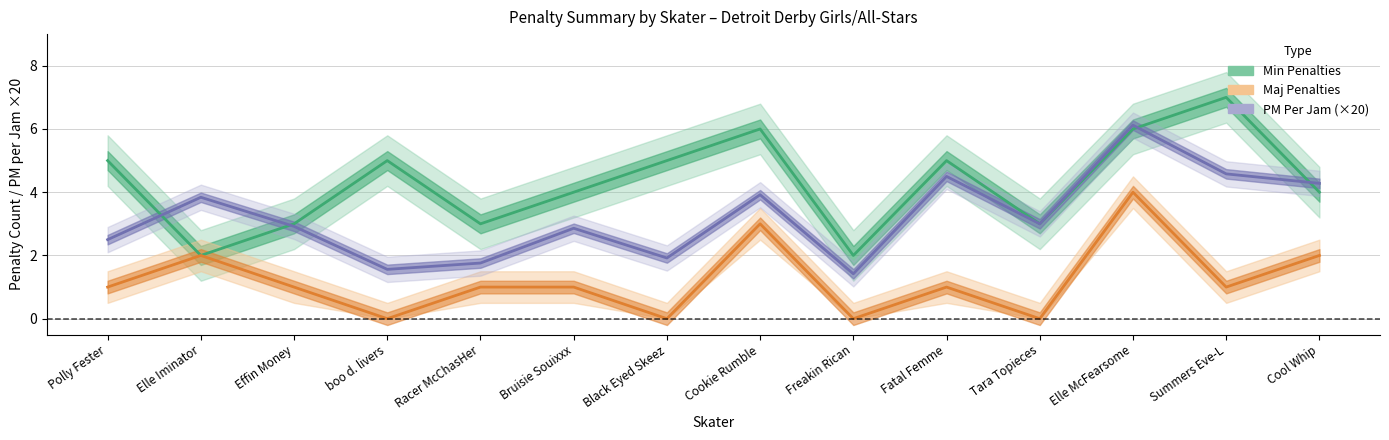

True or false: Maj Penalties and Min Penalties intersect in this chart.

False